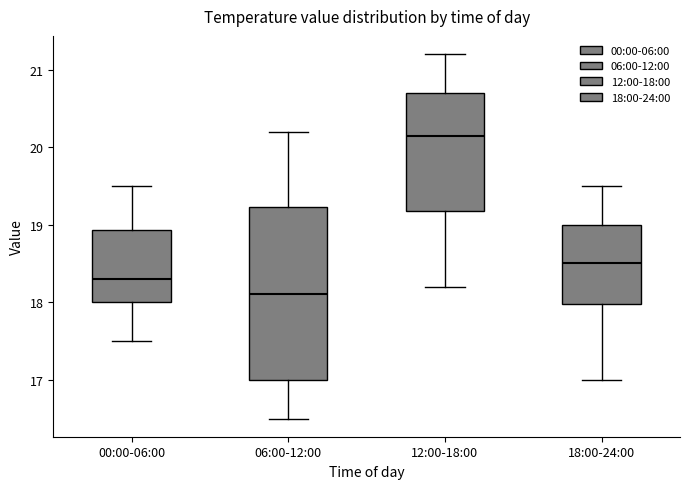

Where does the median line of the box for 12:00-18:00 sit on the y-axis? The values are not printed on the chart, so give them approximately, as read against the axis.

20.2